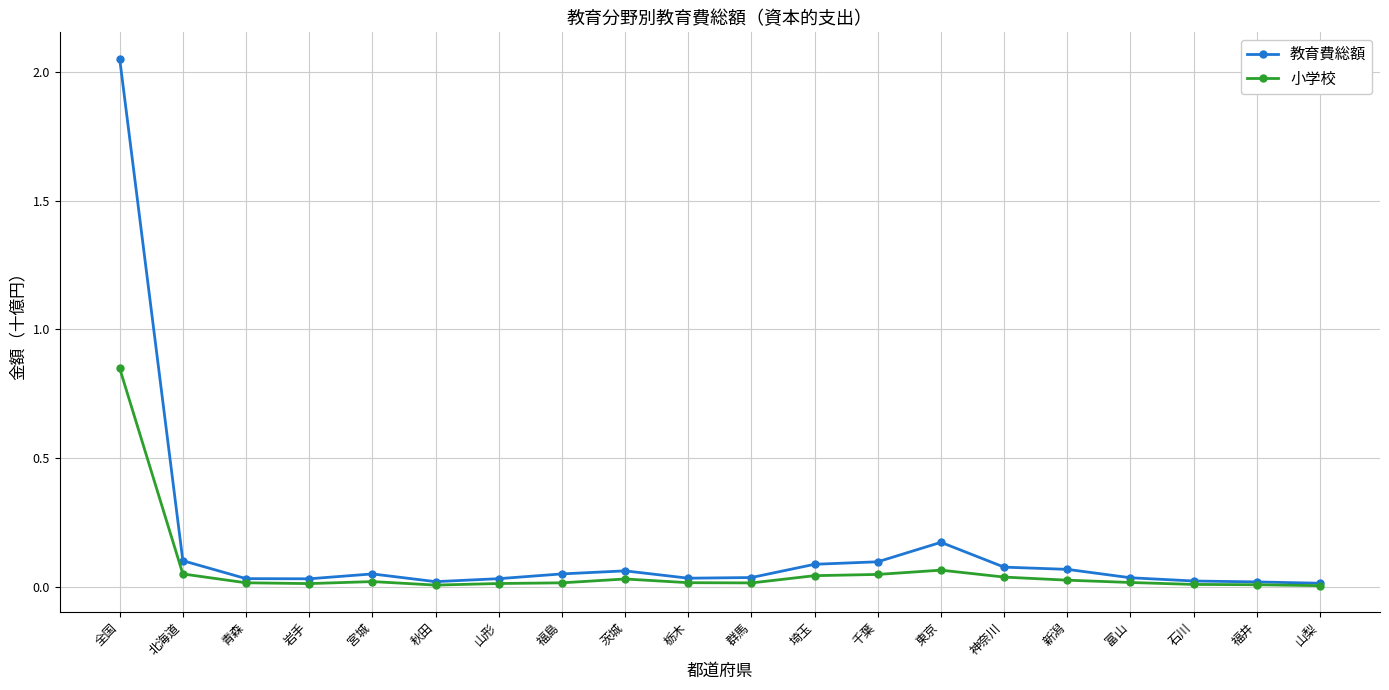

Which series has the largest range (max minus min)?

教育費総額